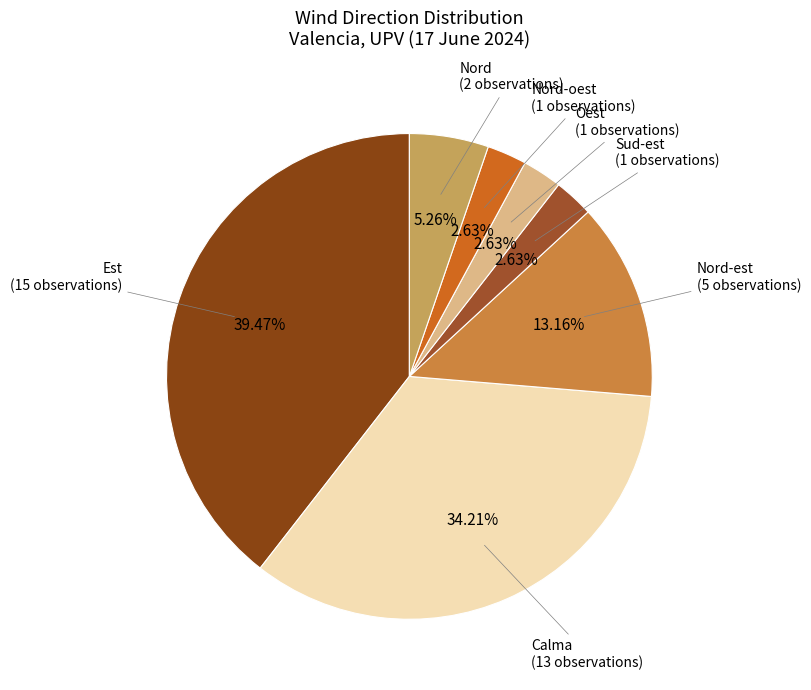

Is it true that Oest is 9% of the pie?

False